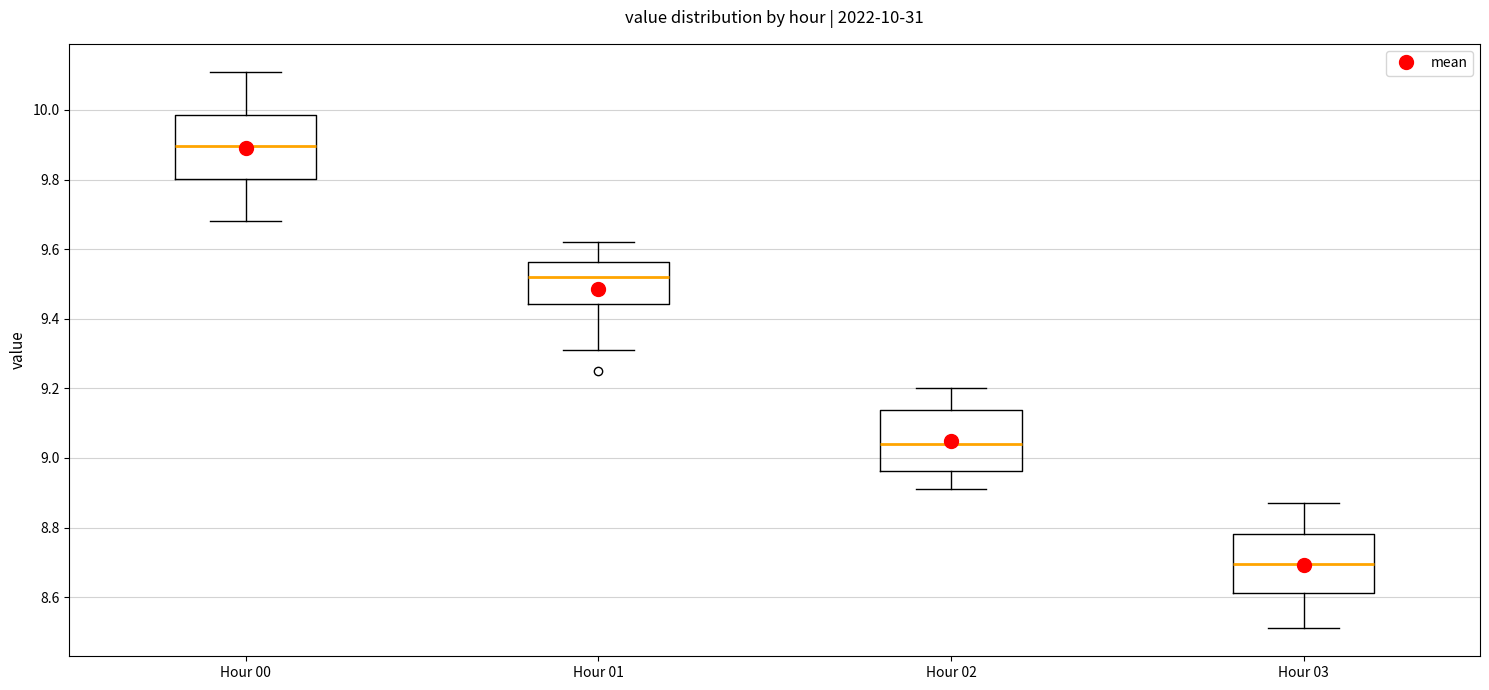

Which box's median line is the lowest?

Hour 03